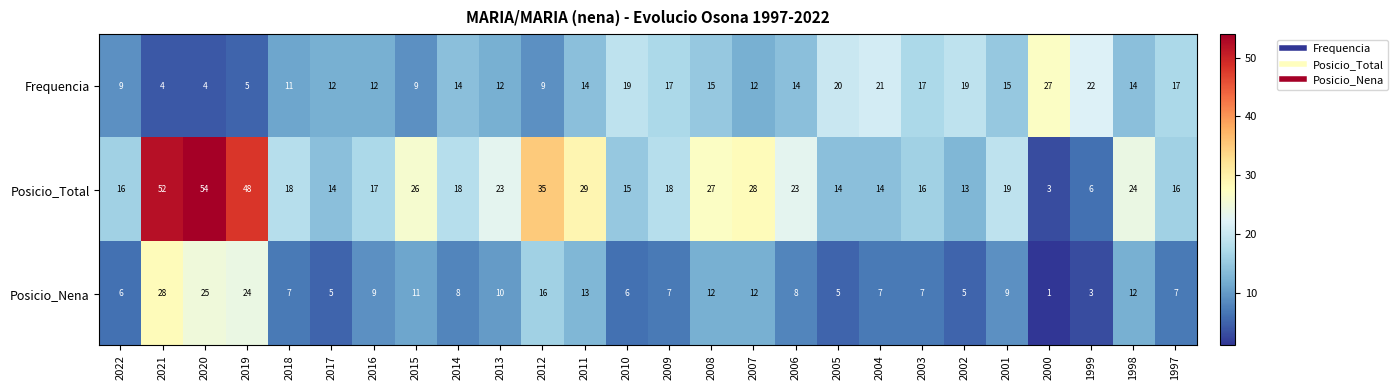

Which category has the highest value in the Posicio_Nena series?

2021